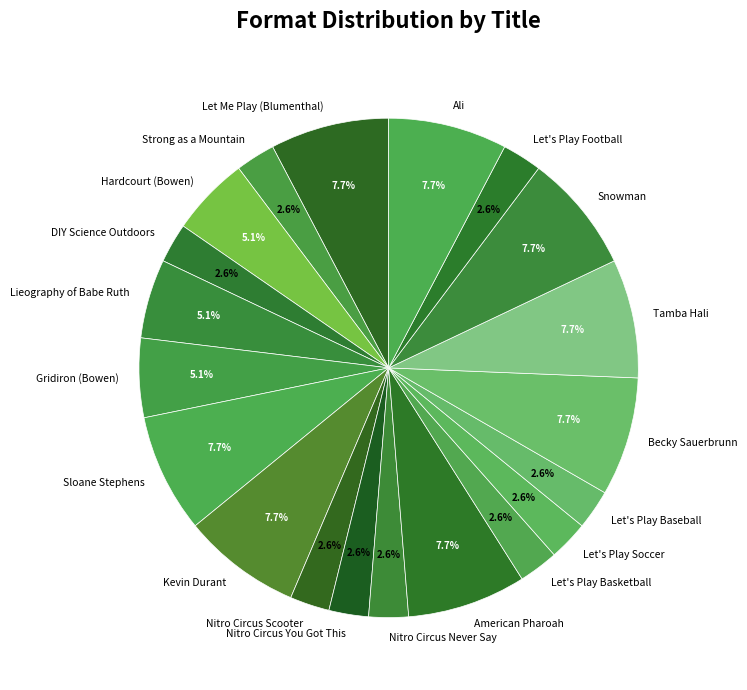

To the nearest percent, what is the difference between the largest and smallest slice percentages?

5%